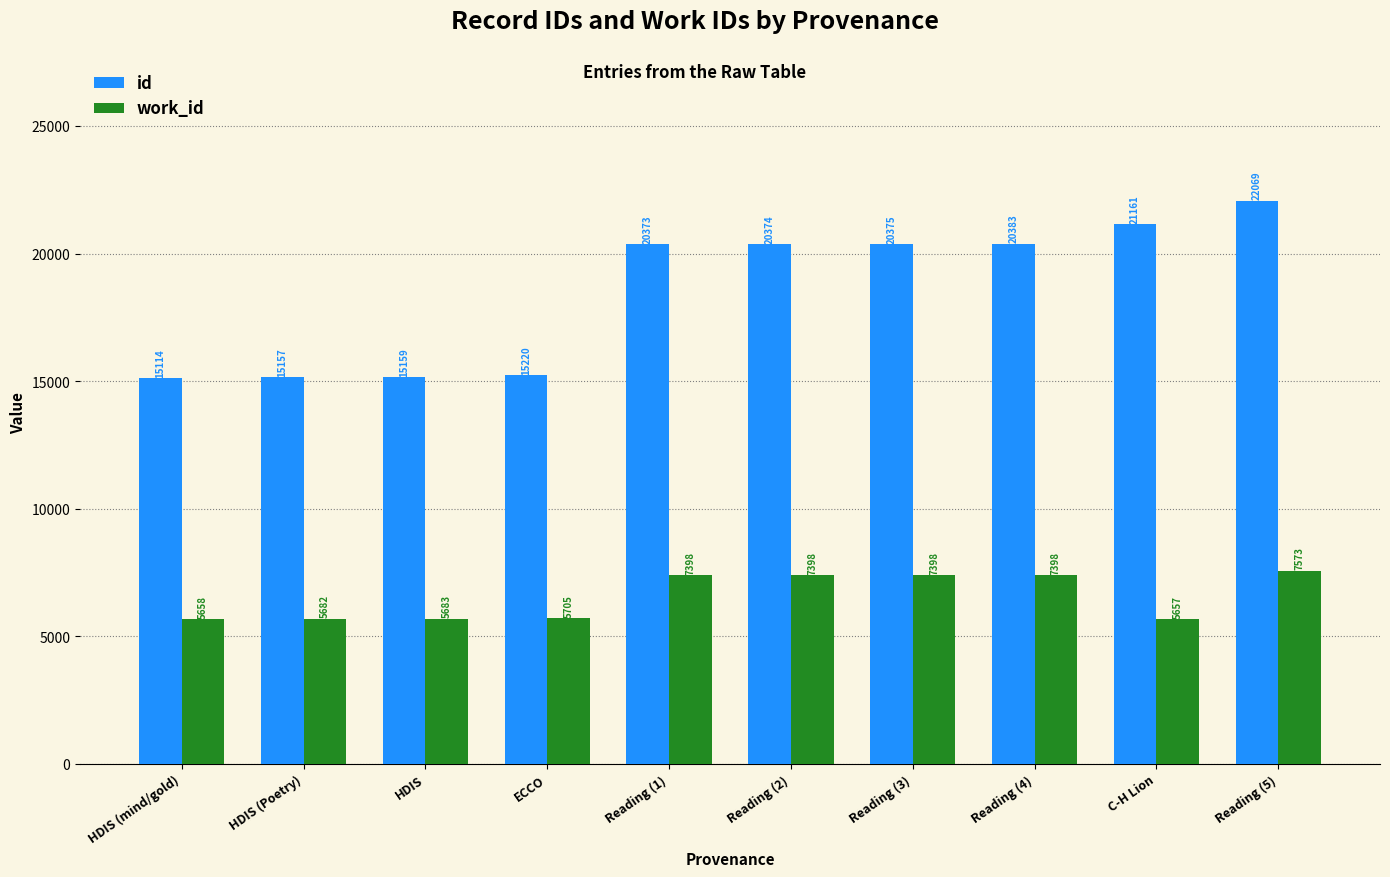

How many bars are there in total?

20